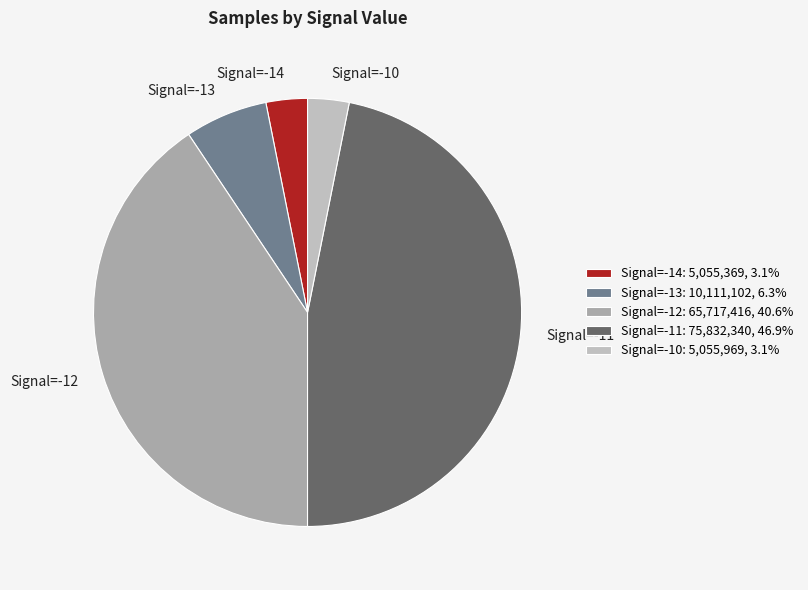

Combined, do Signal=-10 and Signal=-14 account for over 50%?

No